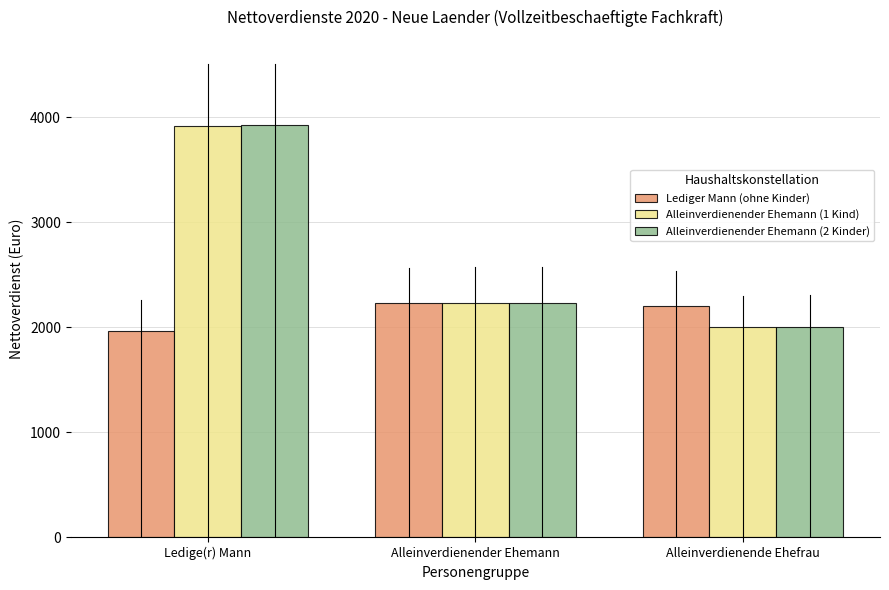

What is the label of the 3rd bar from the right?

Ledige(r) Mann